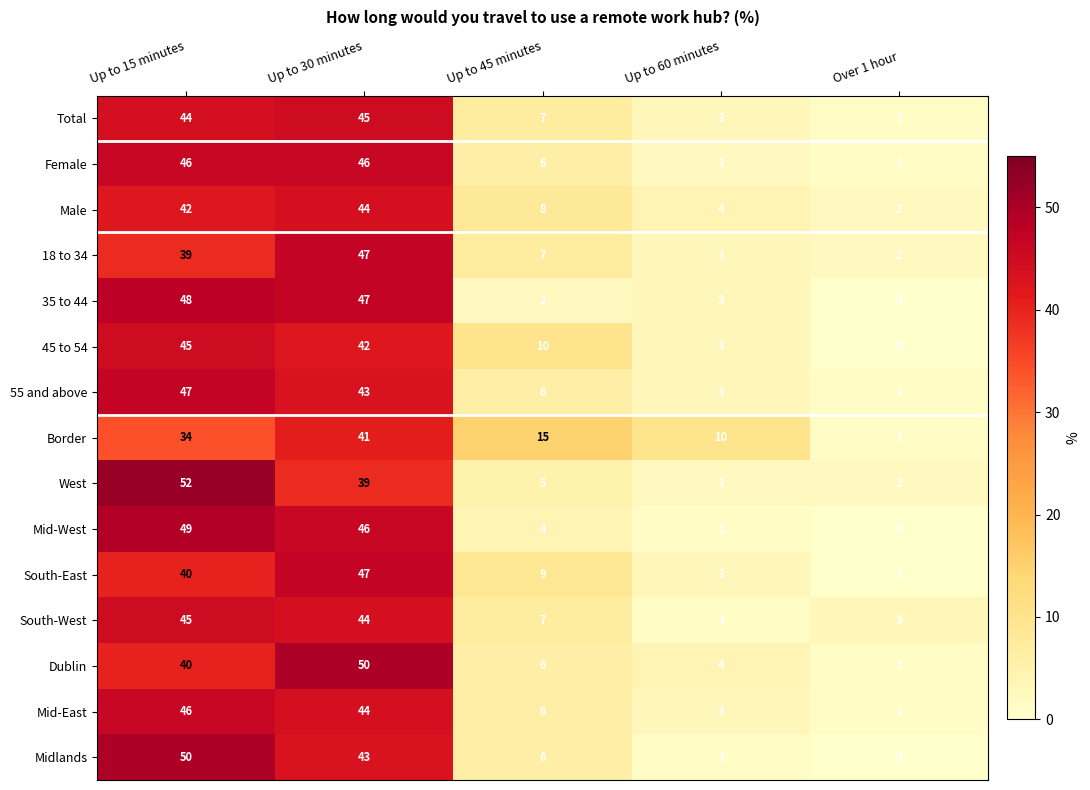

Which label corresponds to the largest value in the chart?

Up to 15 minutes